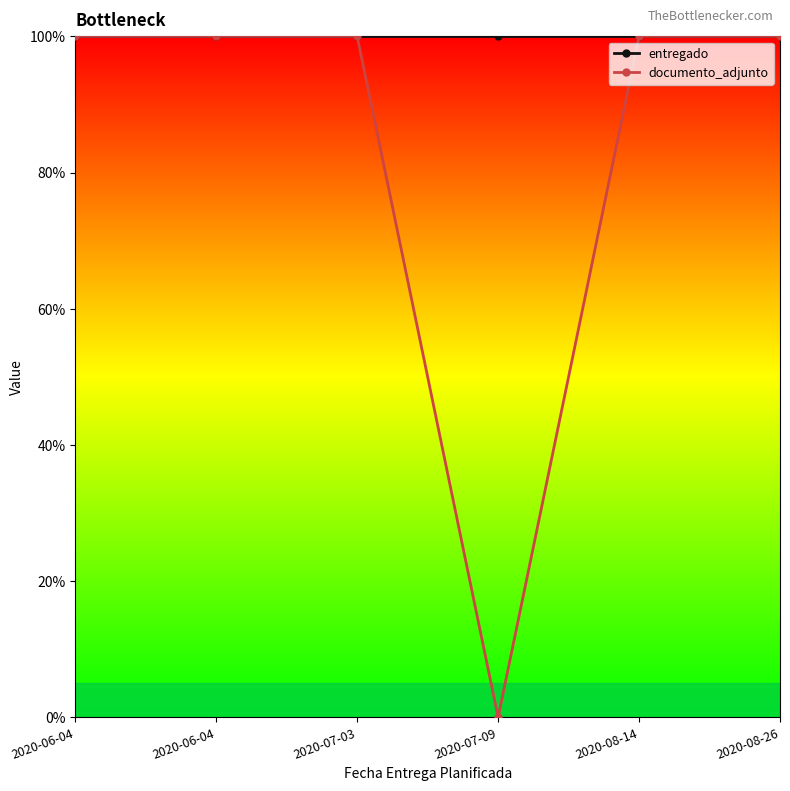

What are all the series names shown in the legend?

entregado, documento_adjunto